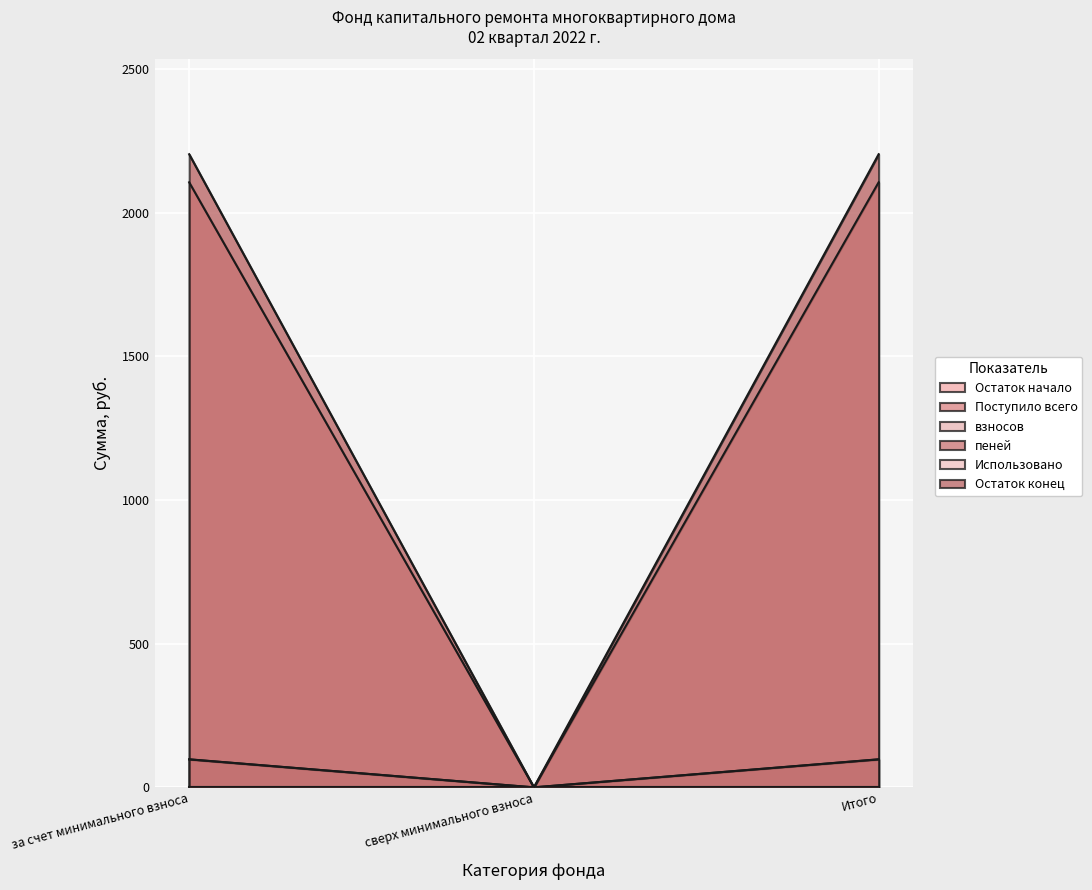

What is the highest value of the Остаток начало series?

2105.6